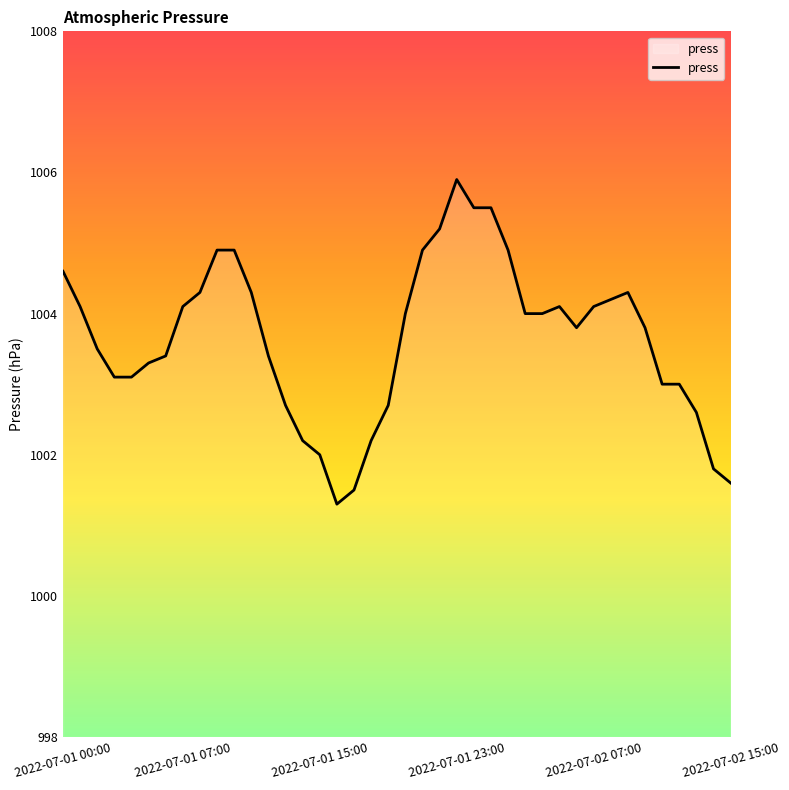

What is the greatest value displayed?

1005.9